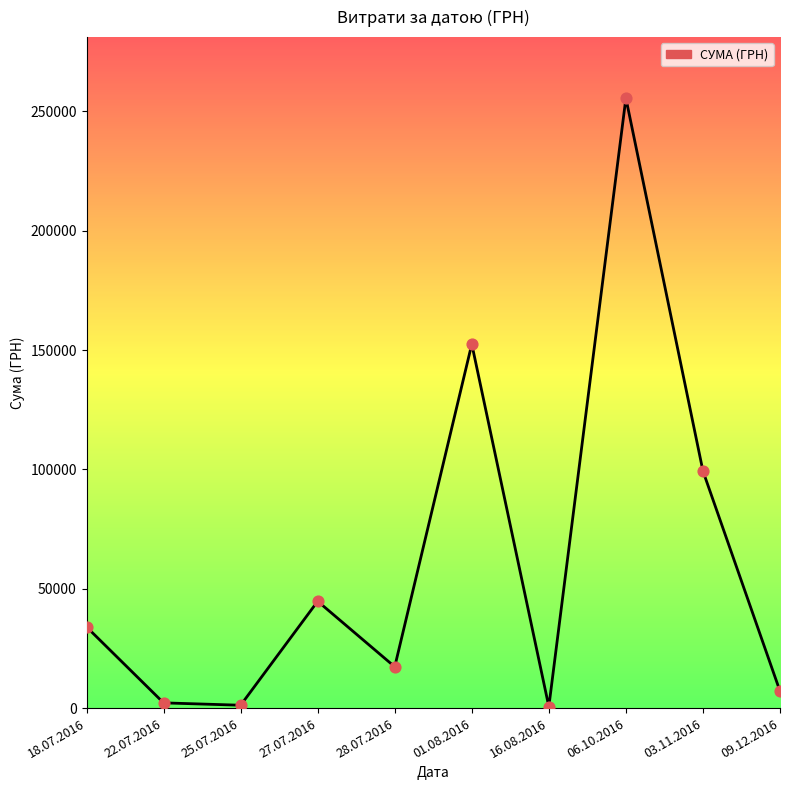

Which has a higher value, 09.12.2016 or 27.07.2016?

27.07.2016